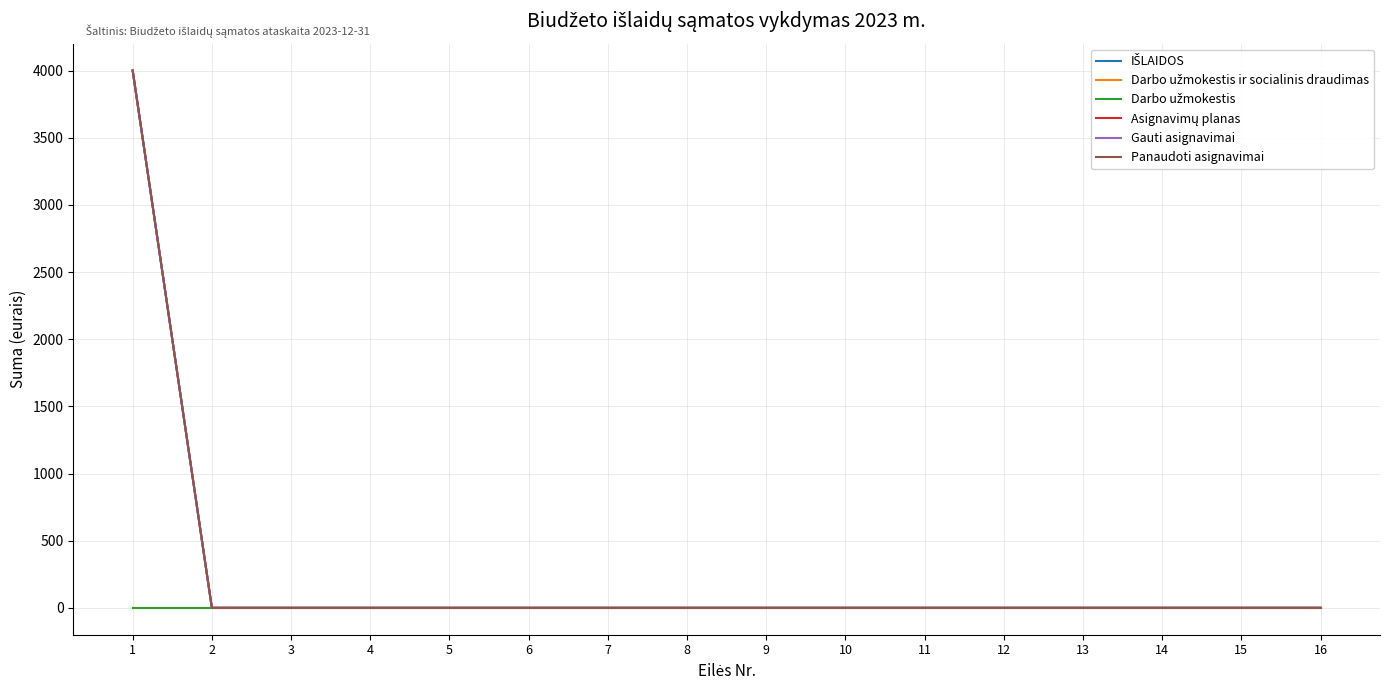

List the series in order of their peak value, highest first.

IŠLAIDOS, Asignavimų planas, Gauti asignavimai, Panaudoti asignavimai, Darbo užmokestis ir socialinis draudimas, Darbo užmokestis